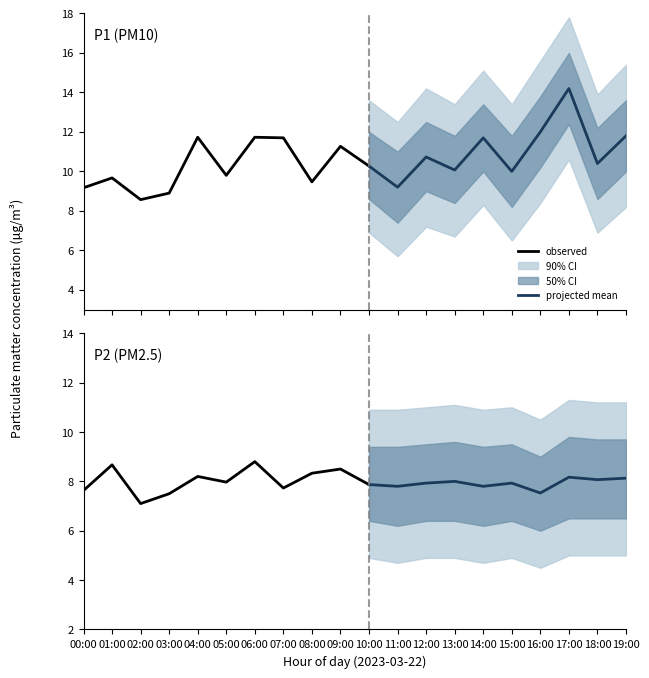

True or false: P2 has a value of 8.2 at 17:00.

True